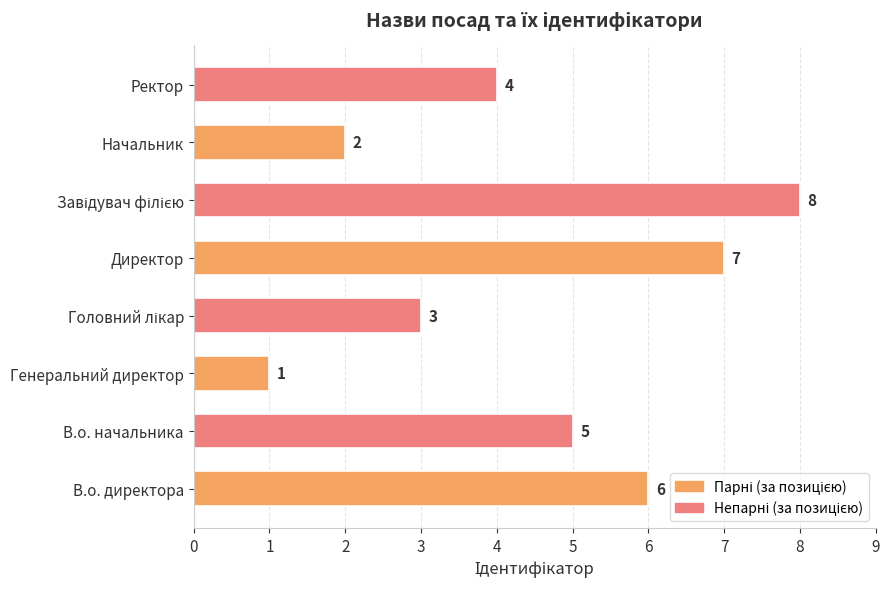

What is the difference between the second highest and second lowest values?

5